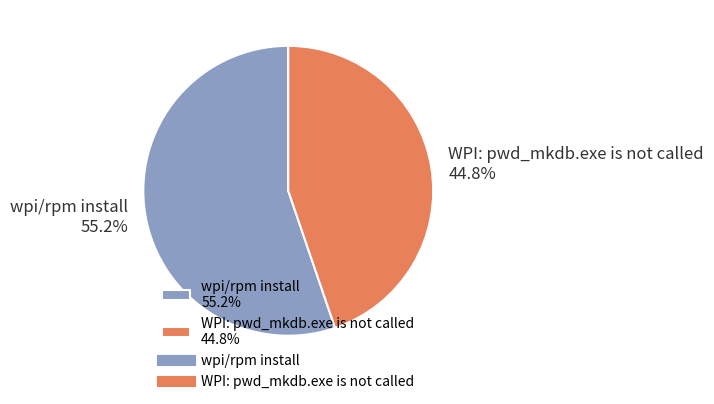

To the nearest percent, what percentage of the pie is WPI: pwd_mkdb.exe is not called?

45%